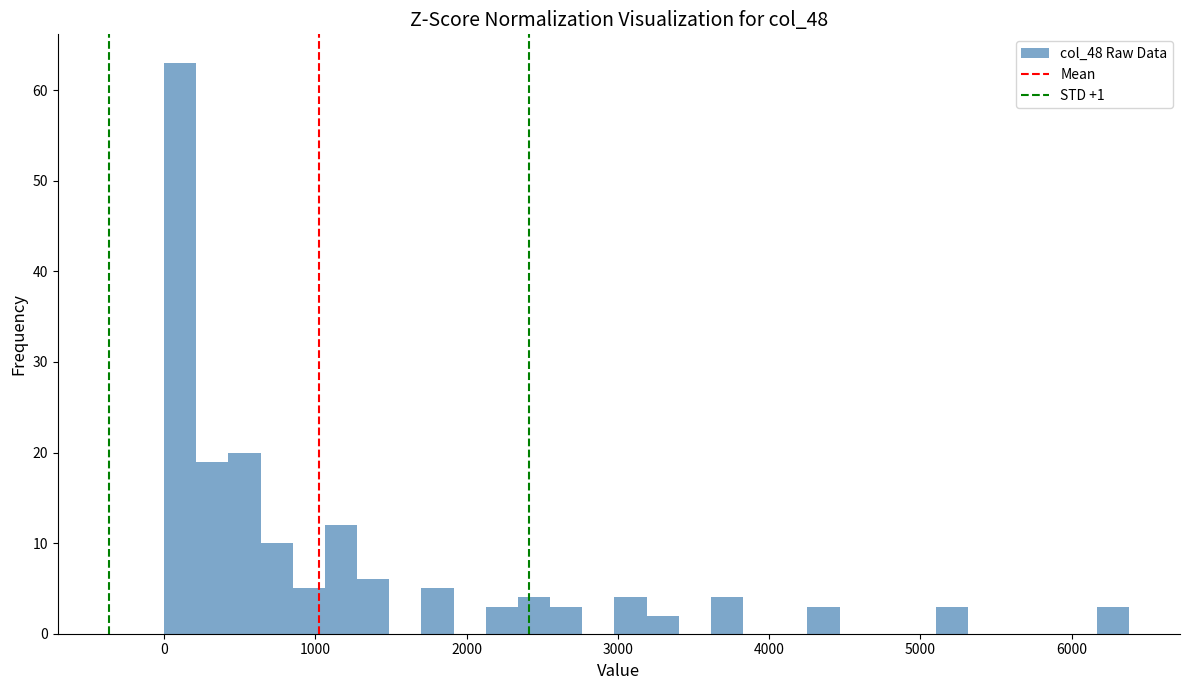

Read against the x-axis, roughly where is the centre of the tallest bar?

100